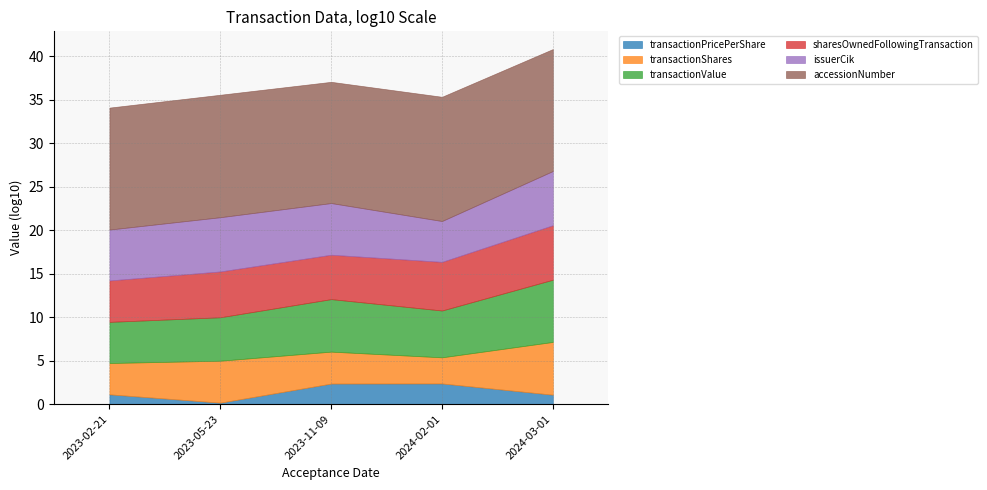

What is the total value across all series at 2024-02-01?

35.4